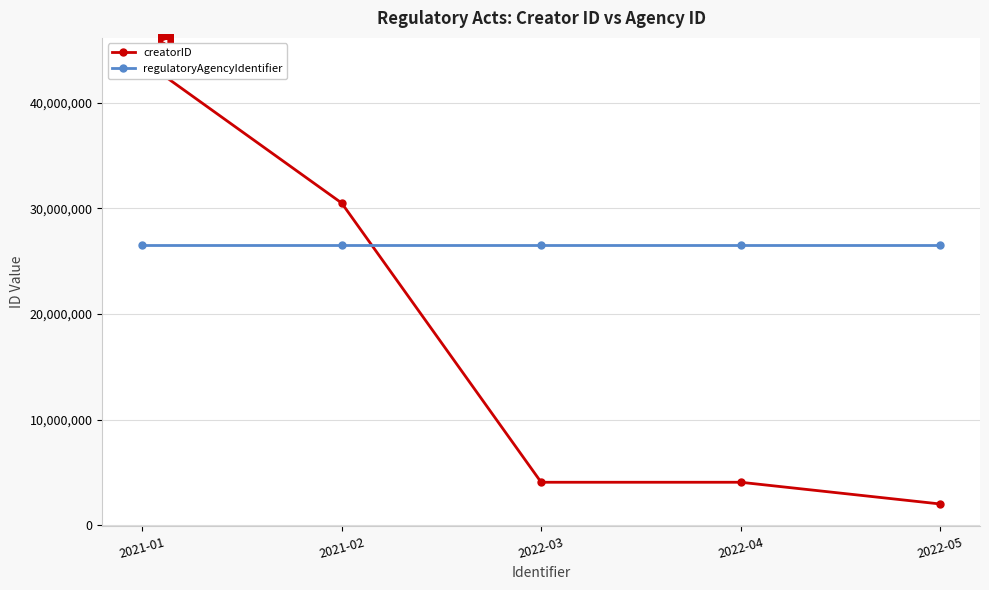

Reading left to right, transcribe all the data shown in this chart.

creatorID: 44023184	30492763	4060803	4060803	2005384
regulatoryAgencyIdentifier: 26490674	26490674	26490674	26490674	26490674